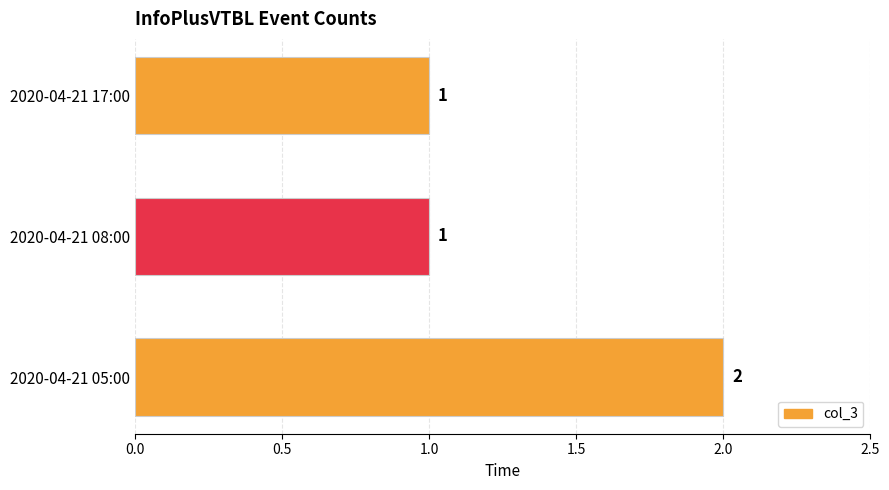

Between 2020-04-21 05:00 and 2020-04-21 17:00, which is larger?

2020-04-21 05:00